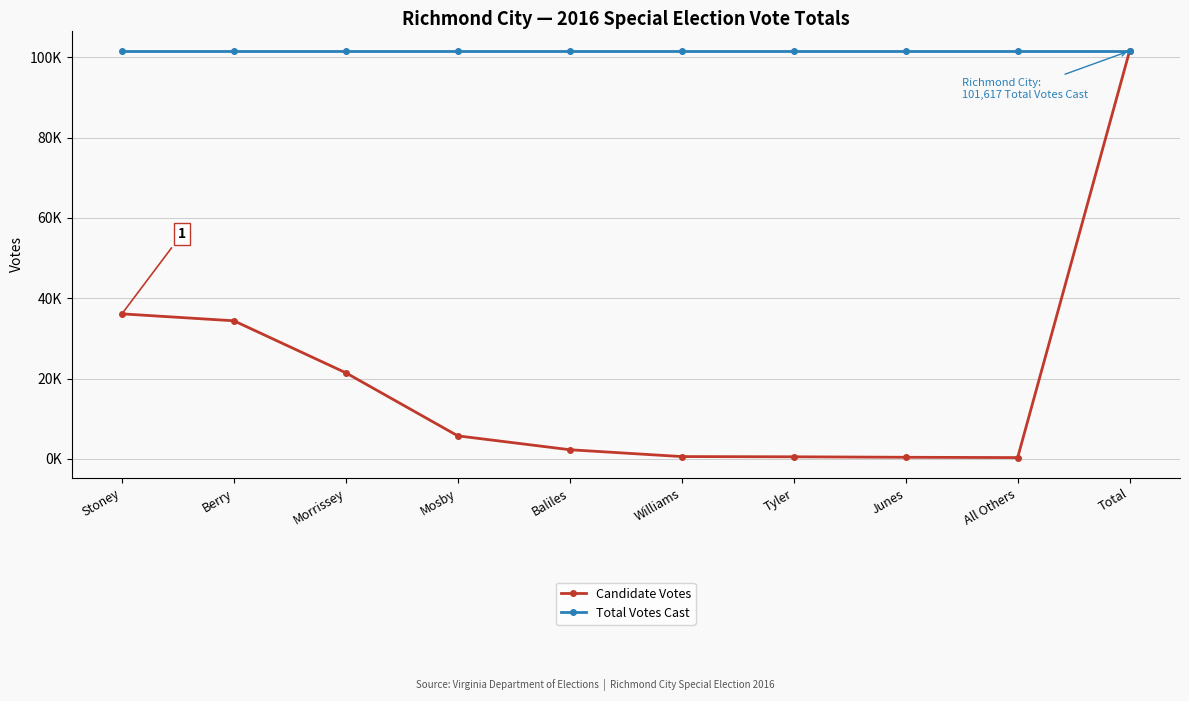

Is this an area chart (filled region under the line)?

No